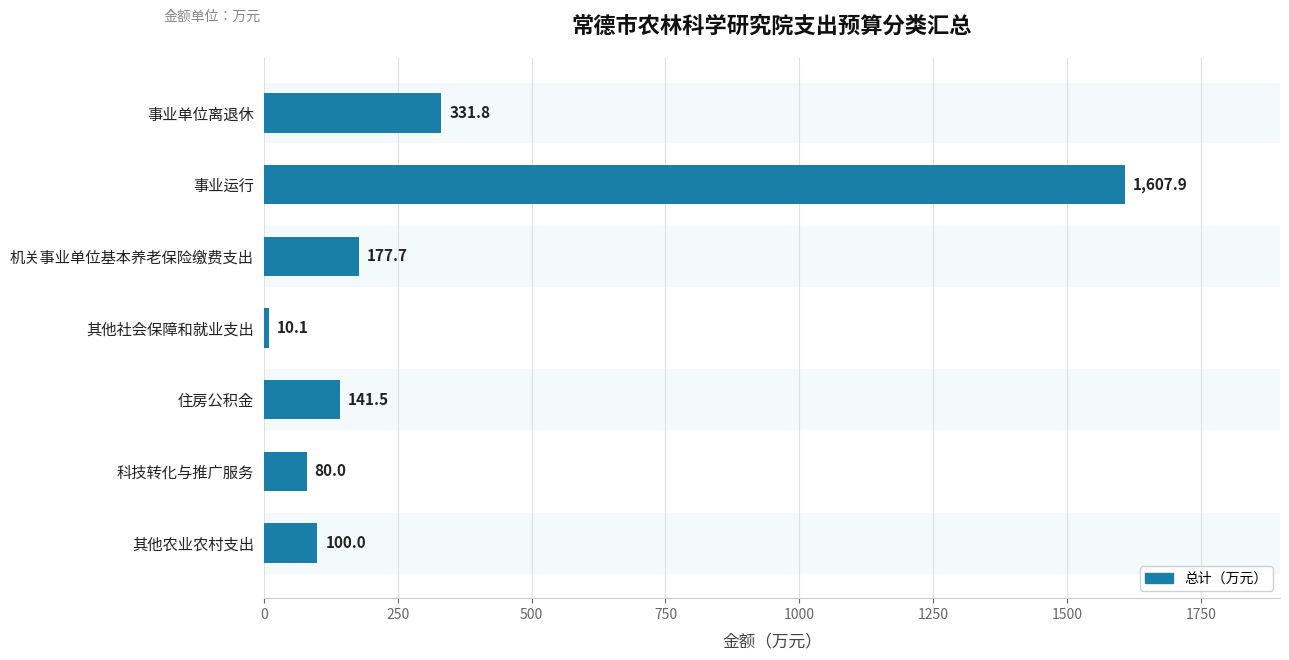

What is the value of the 7th bar from the left?

100.0